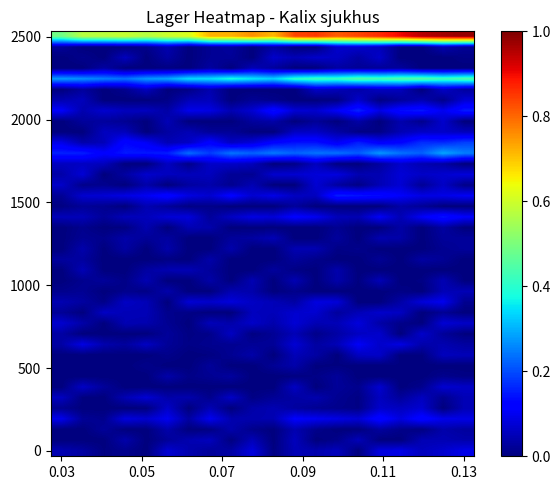

Which series has the largest total across all categories?

2500